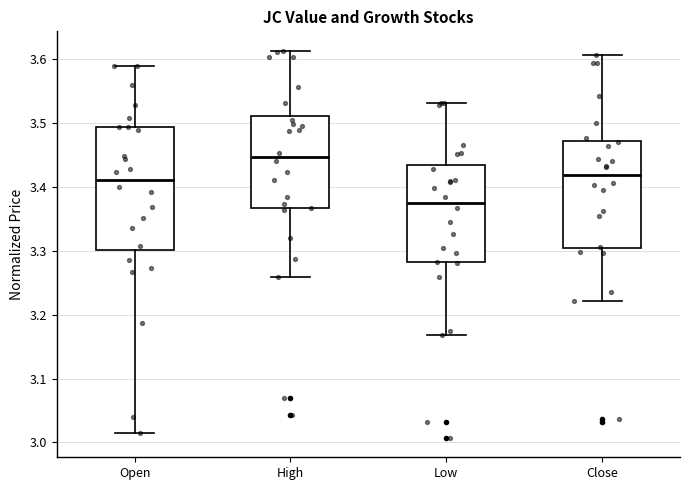

Where is the lower edge of the box for Open on the y-axis? The values are not printed on the chart, so give them approximately, as read against the axis.

3.30